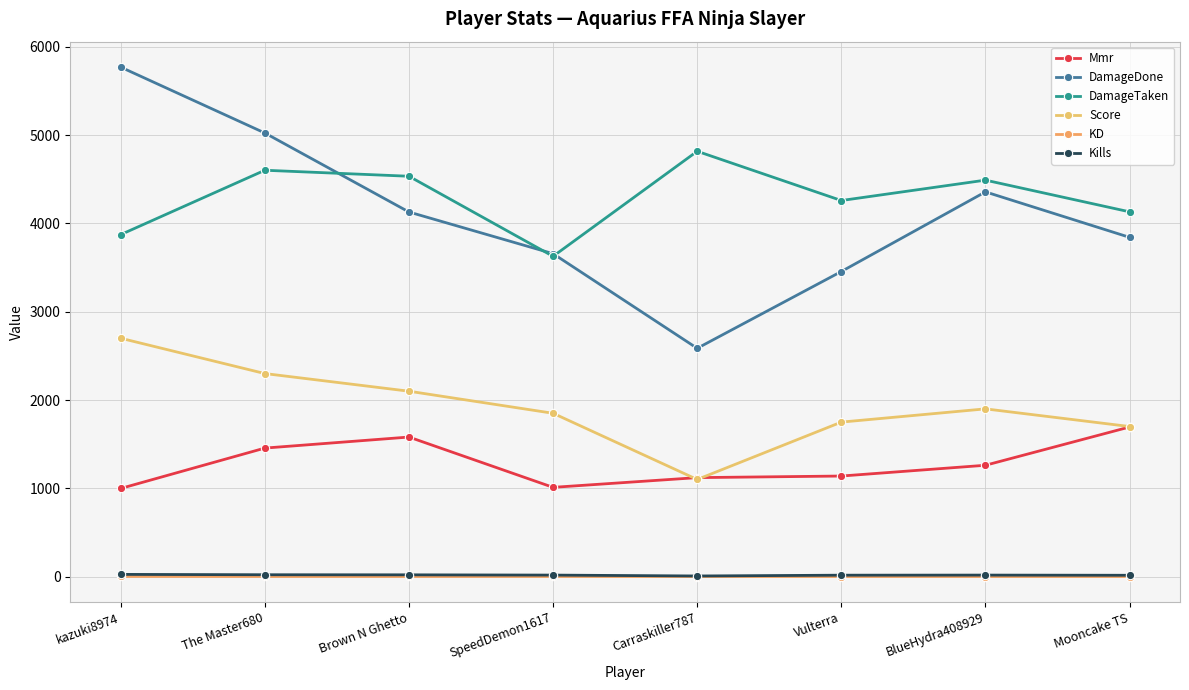

What is the difference between the highest and lowest values at BlueHydra408929?

4490.1